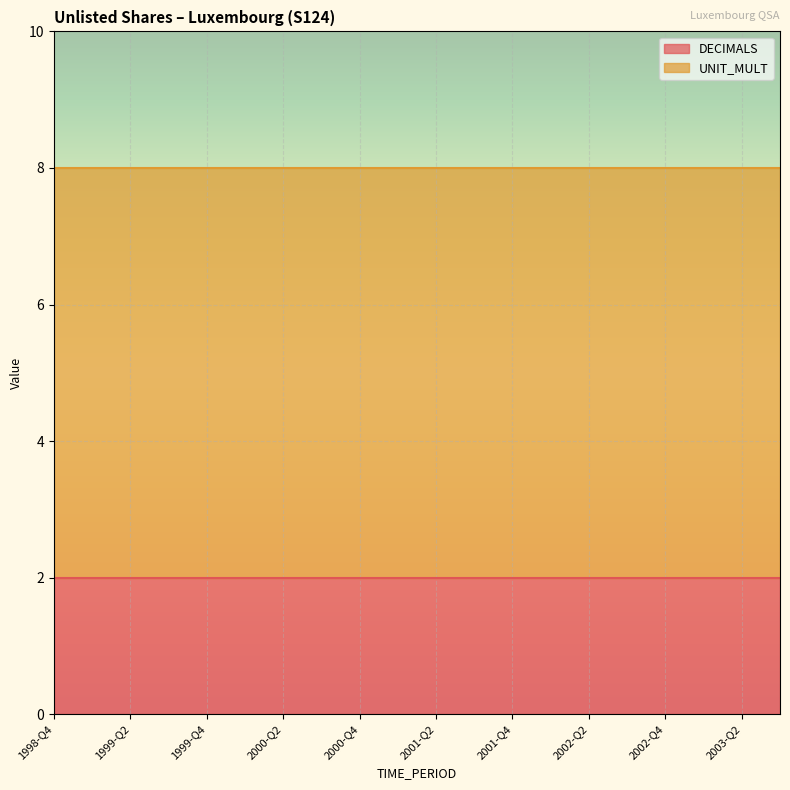

What position from the right is 2002-Q1?

7